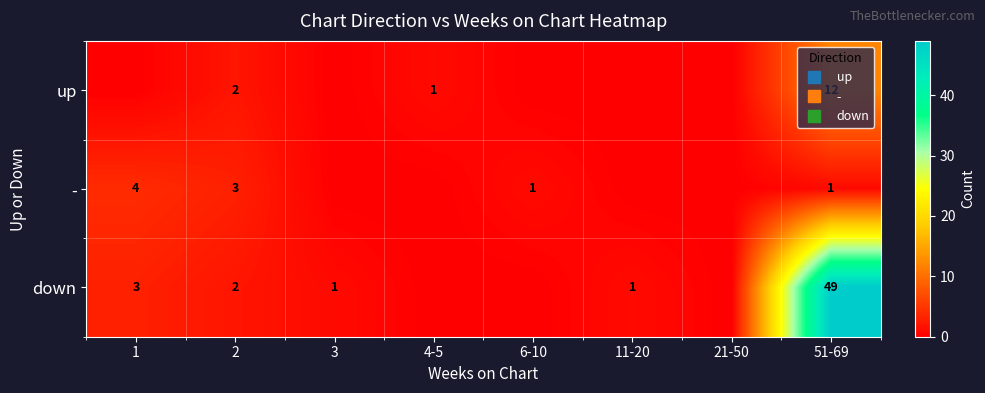

Where is down nearest to the value 24?

1